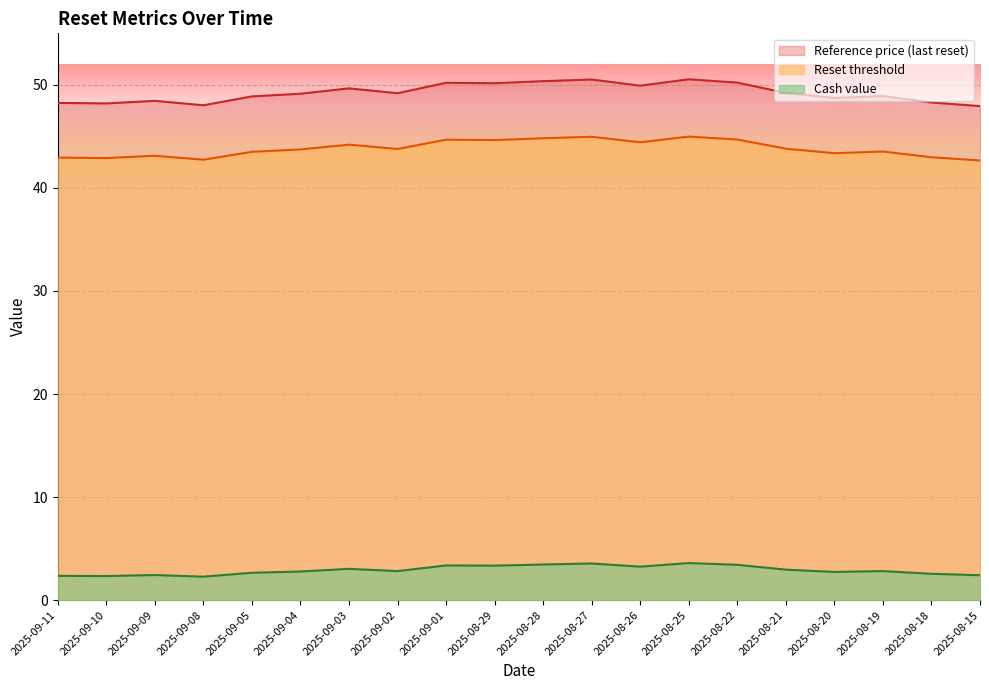

What is the maximum value for Reference price?

50.5